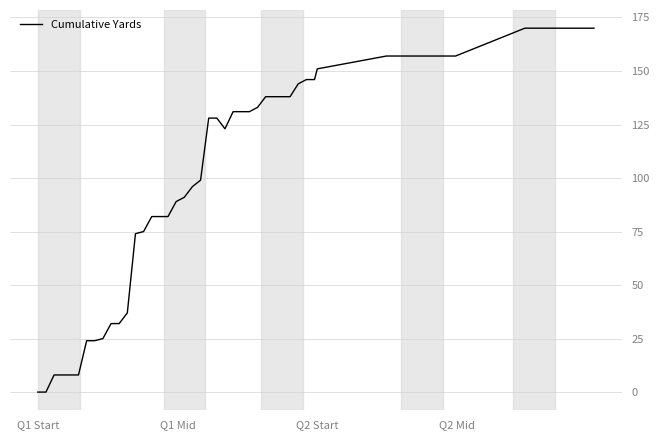

What is the difference between the maximum and minimum values?

170